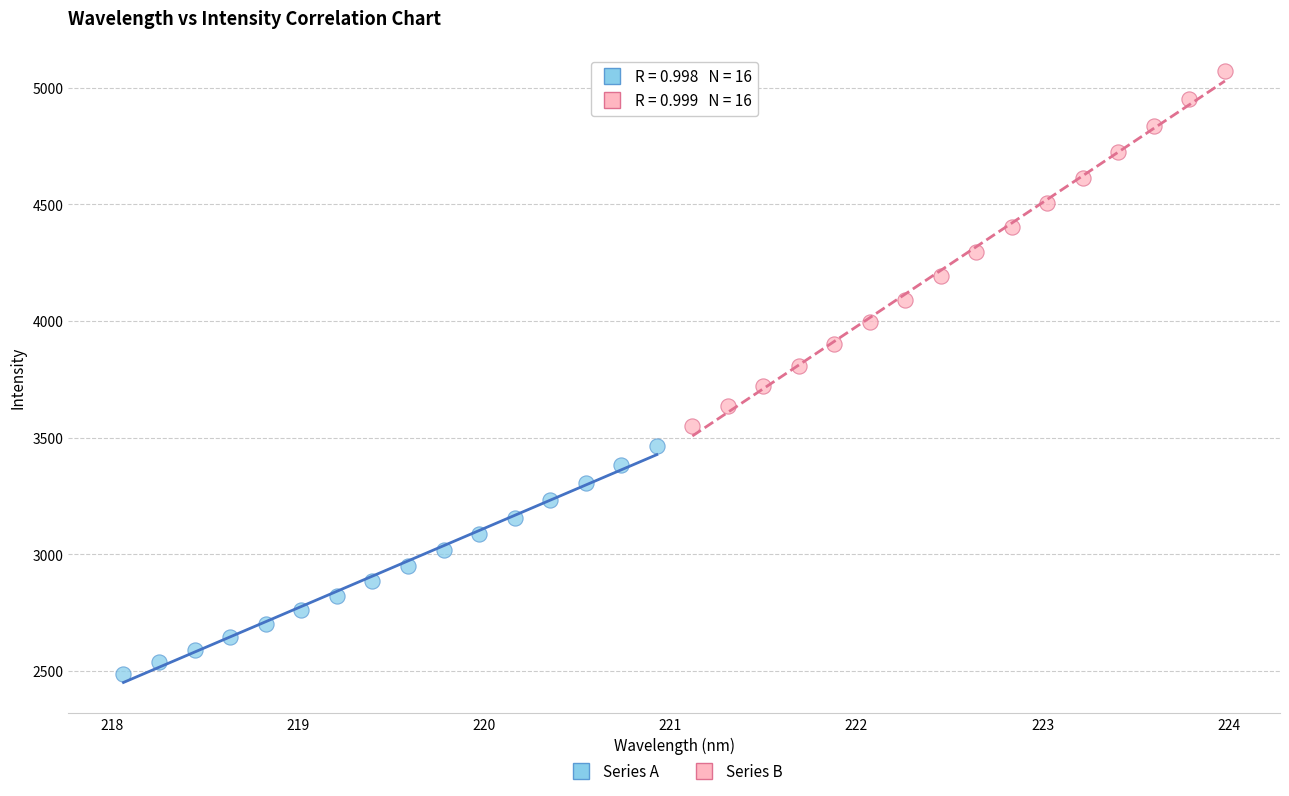

What are all the series names shown in the legend?

Series A, Series B